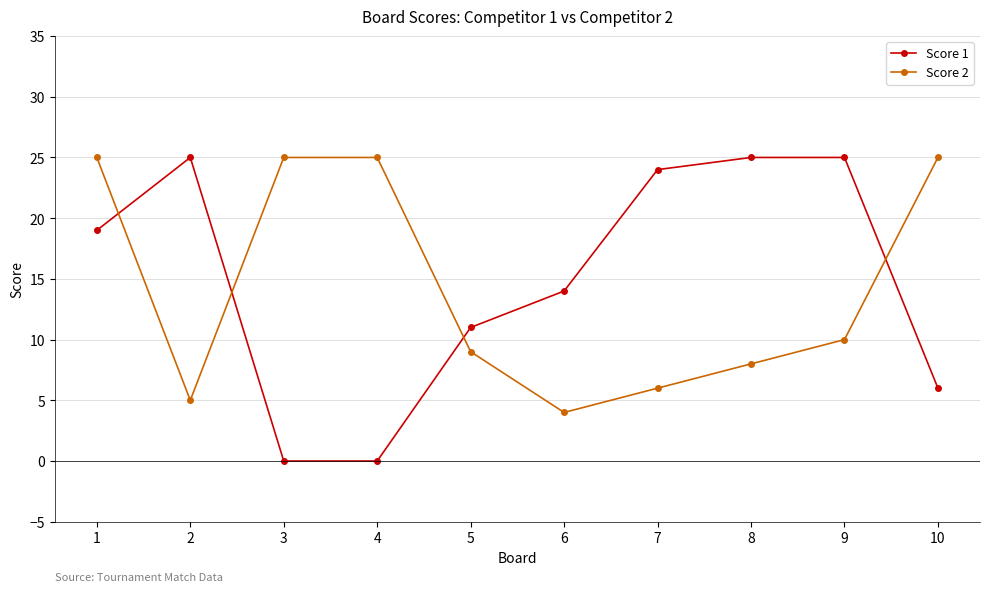

Is it true that Score 1 equals 6 at 10?

True